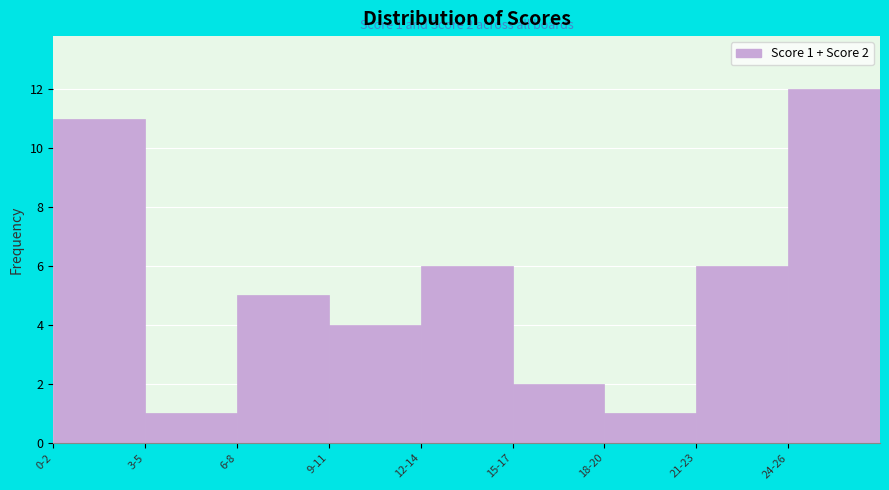

Reading left to right, what are all the values shown in this chart?

0-2=11	3-5=1	6-8=5	9-11=4	12-14=6	15-17=2	18-20=1	21-23=6	24-26=12